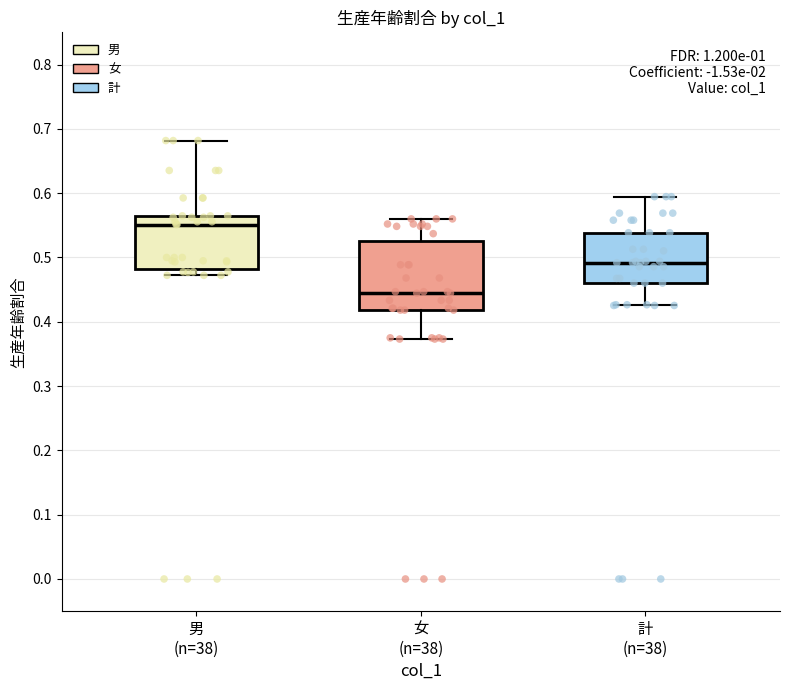

Where does the upper whisker of the box for 計 (n=38) end on the y-axis? The values are not printed on the chart, so give them approximately, as read against the axis.

0.59